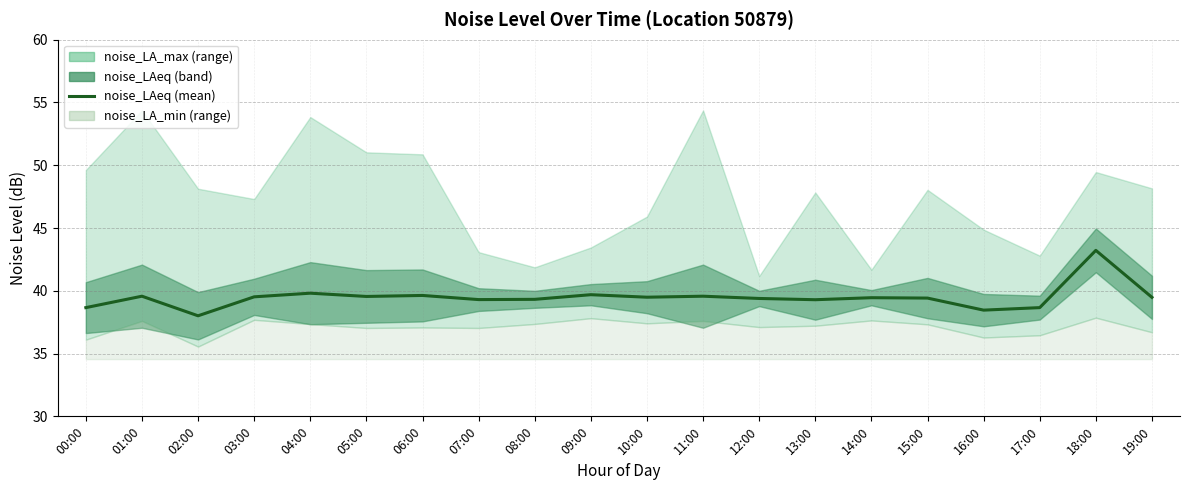

What is the label of the 9th point from the right?

11:00